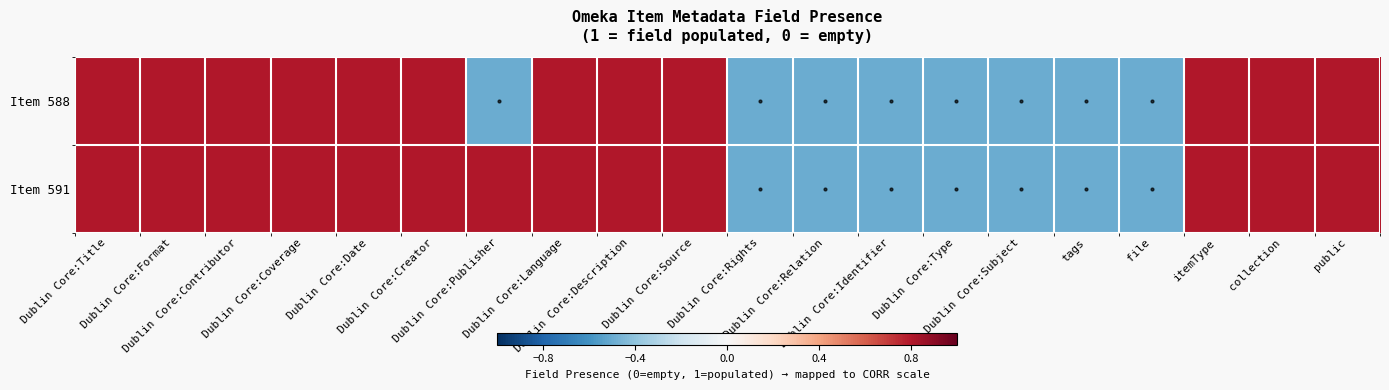

Rank the series at Dublin Core:Contributor from lowest to highest value.

Item 588, Item 591